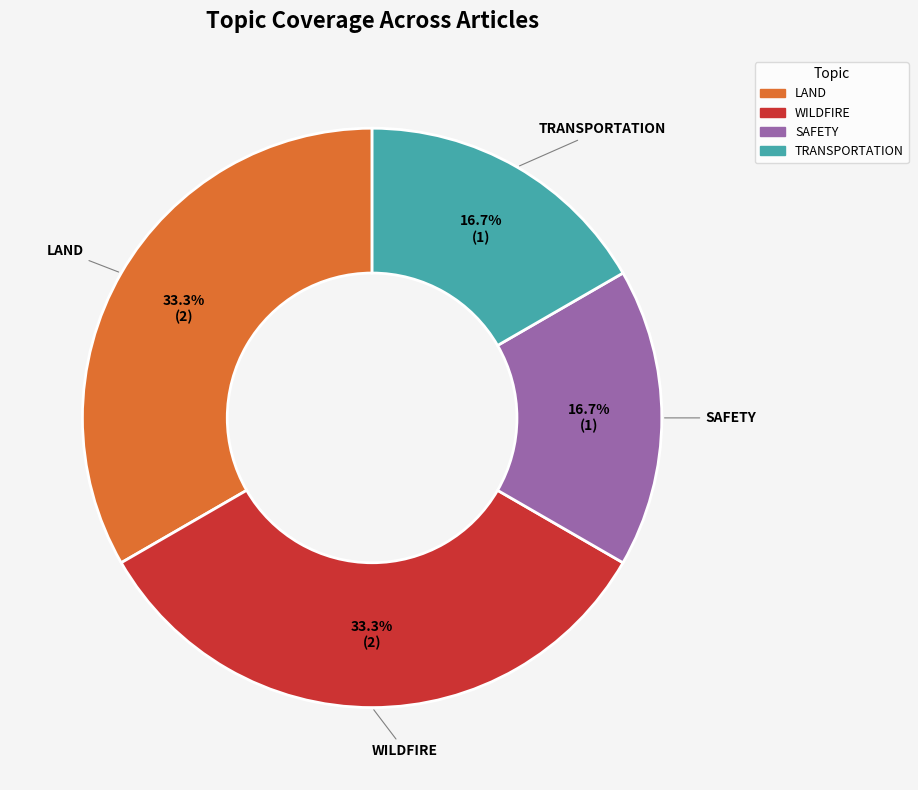

Is there any slice that represents more than half of the pie?

No